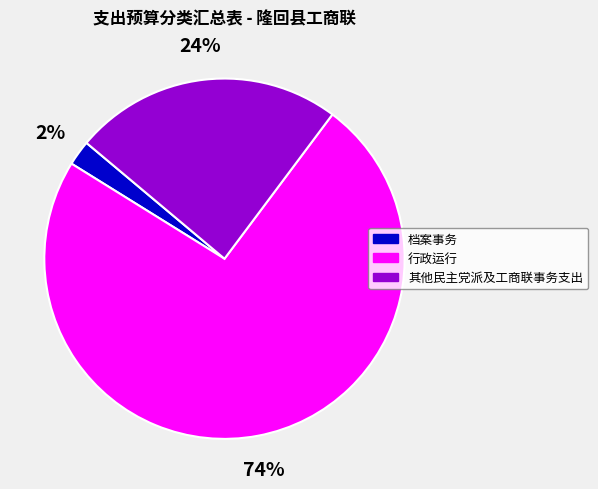

Is it true that 行政运行 is 64% of the pie?

False